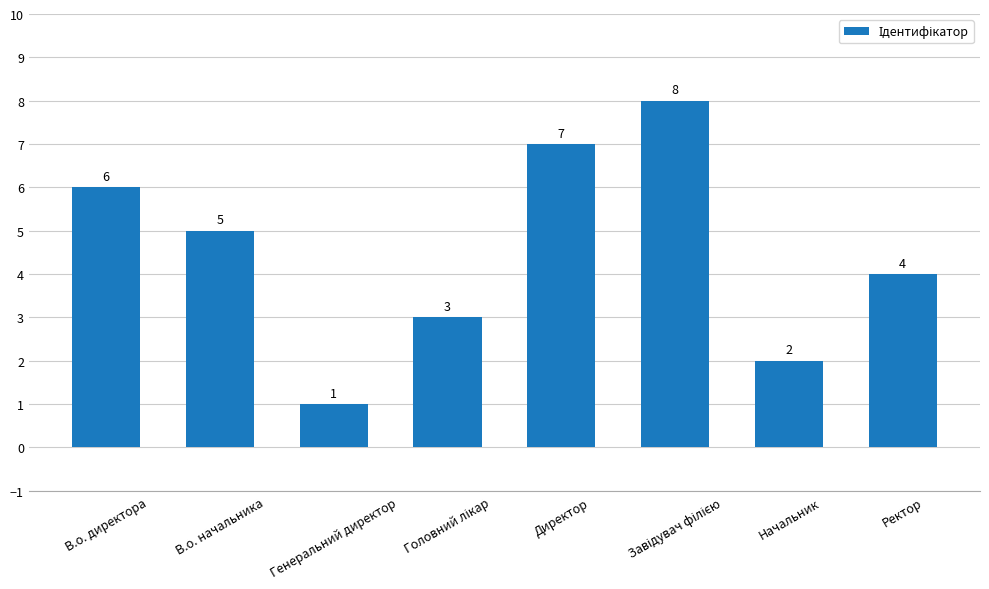

Reading right to left, list all the values displayed in this chart.

4	2	8	7	3	1	5	6